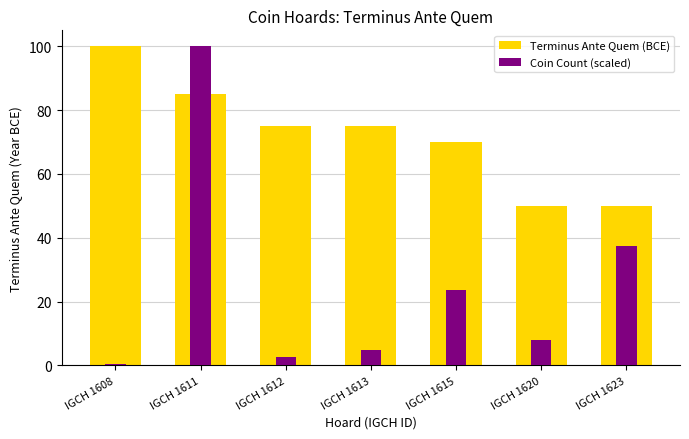

What is the highest value of the Coin Count (scaled) series?

100.0